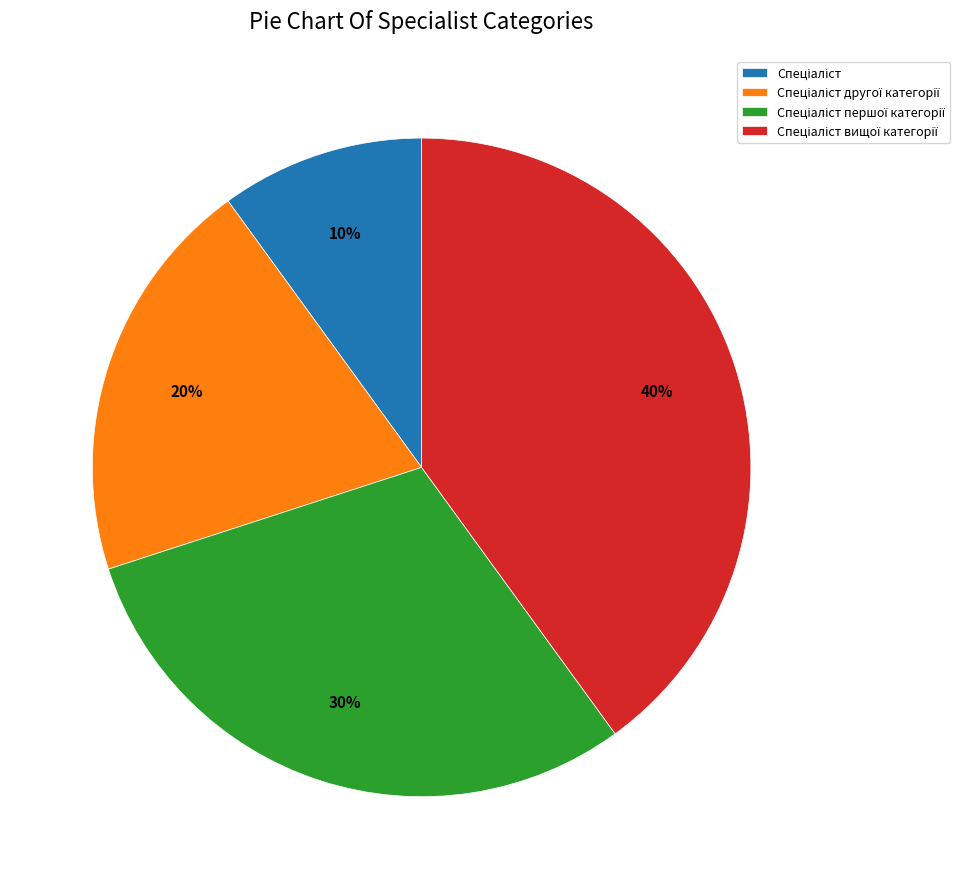

How many segments does this pie chart have?

4